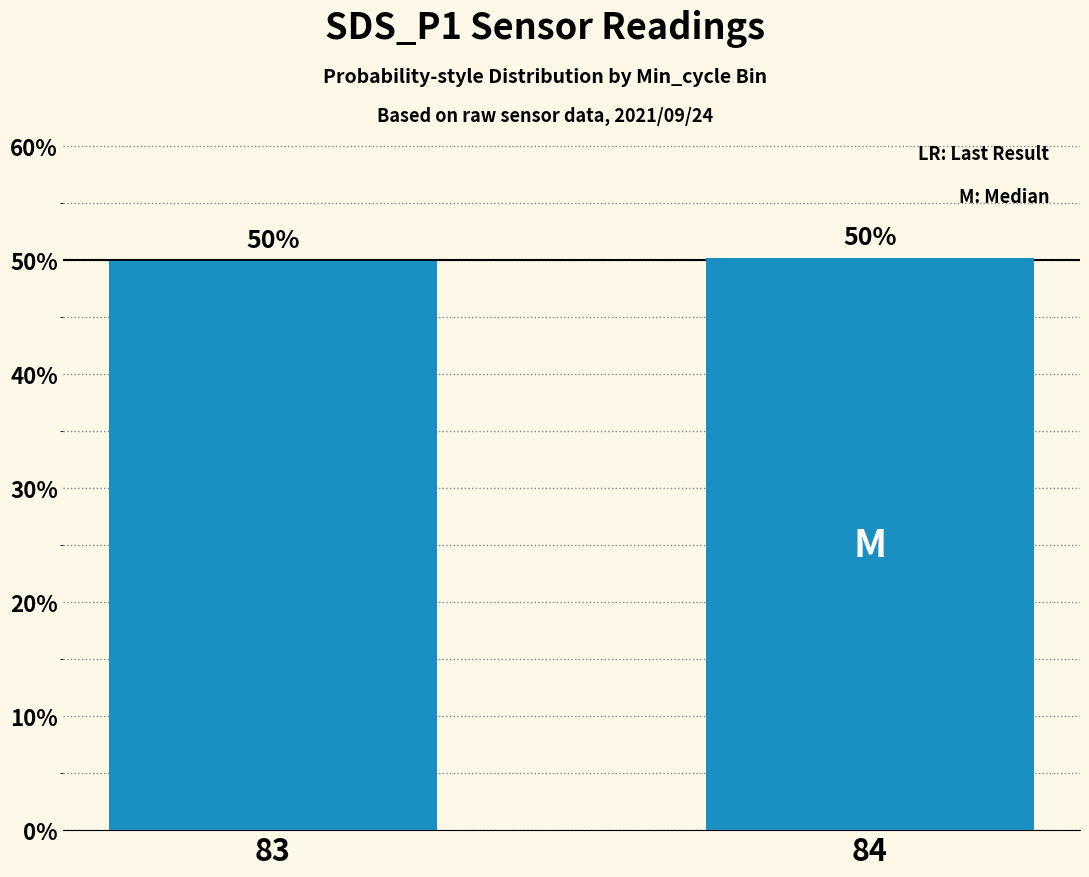

What is the greatest value displayed?

50.1